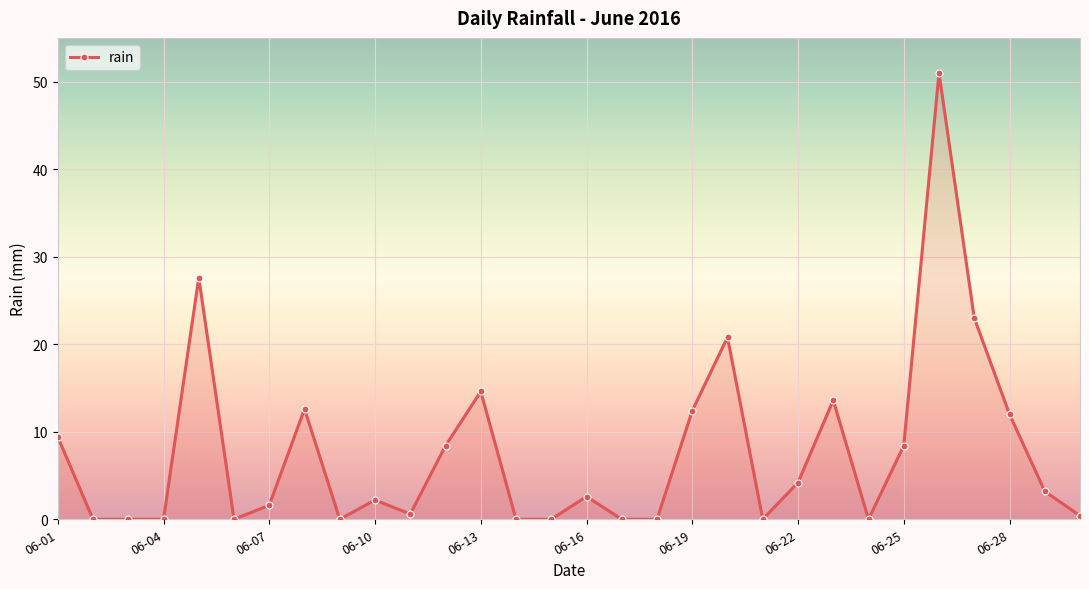

What is the maximum value shown in the chart?

51.0